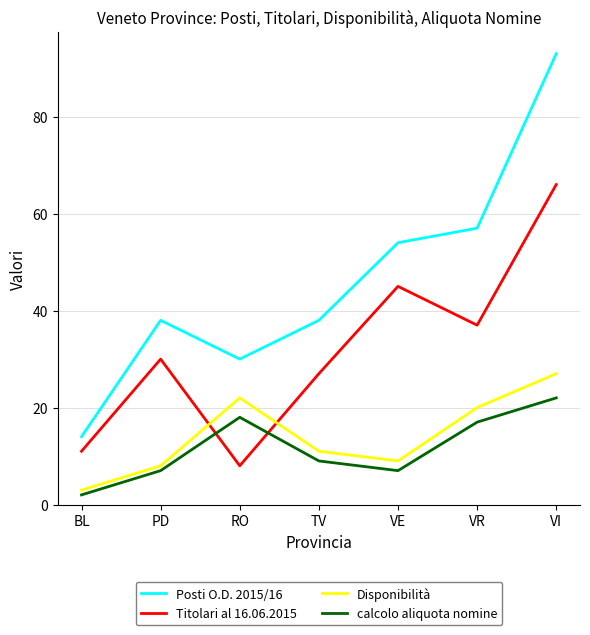

At which category does Disponibilità reach its first local peak?

RO